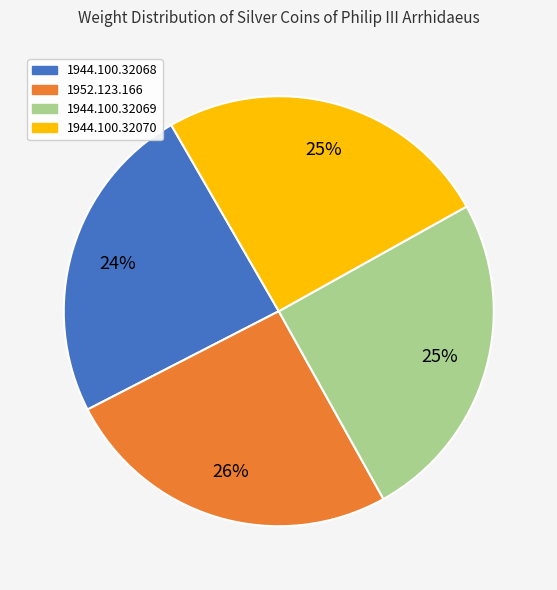

Is 1944.100.32070 the majority of the pie?

No